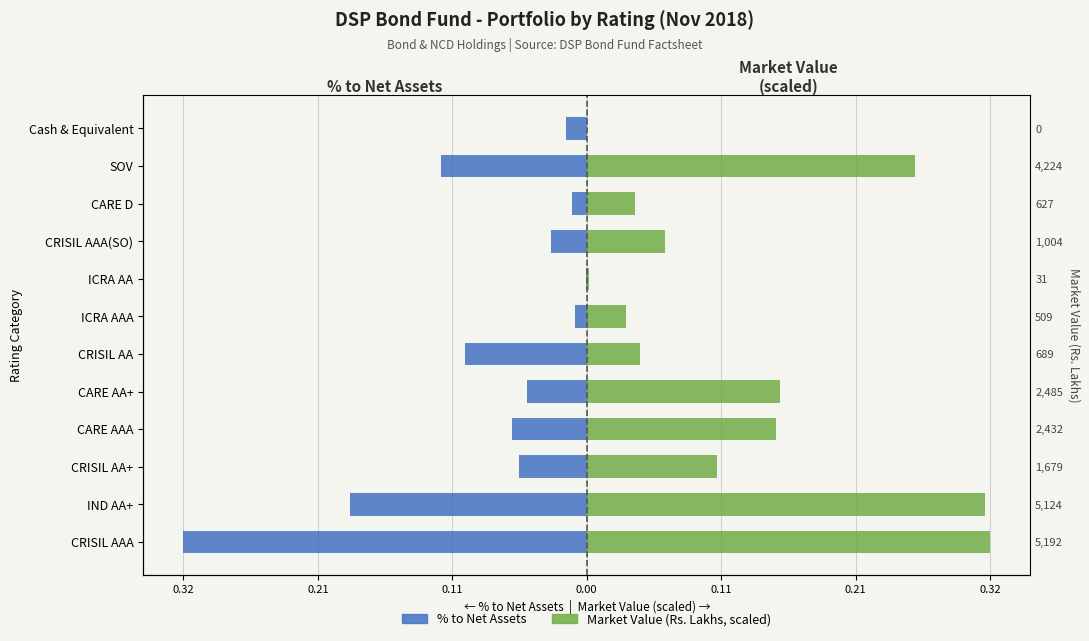

Which series has the largest range (max minus min)?

Market Value (scaled)